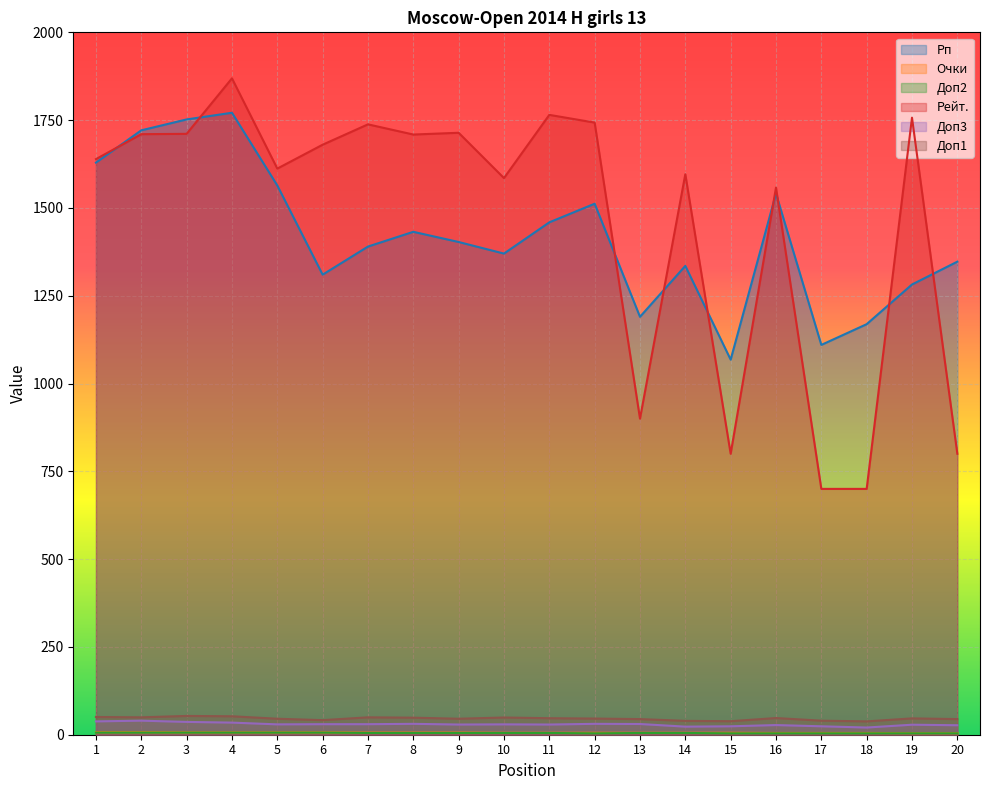

How many data points in Доп1 are less than 46?

9